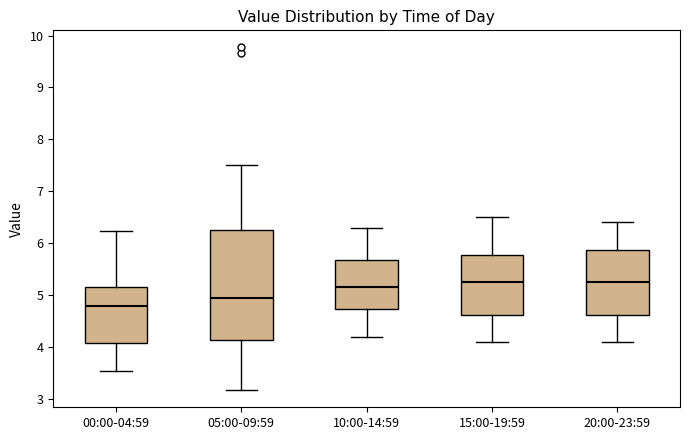

Reading left to right, transcribe this box plot: for each box, give where its median line is, the range the box spans, and where its two whiskers end, as read against the y-axis. The values are not printed on the chart, so give them approximately, as read against the axis.

00:00-04:59: median 4.8, box 4.1 to 5.2, whiskers 3.5 to 6.2
05:00-09:59: median 5.0, box 4.1 to 6.3, whiskers 3.2 to 7.5
10:00-14:59: median 5.2, box 4.7 to 5.7, whiskers 4.2 to 6.3
15:00-19:59: median 5.3, box 4.6 to 5.8, whiskers 4.1 to 6.5
20:00-23:59: median 5.3, box 4.6 to 5.9, whiskers 4.1 to 6.4